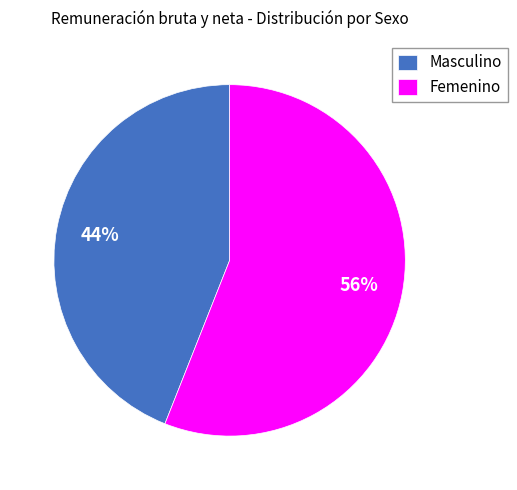

Which has a higher value, Masculino or Femenino?

Femenino